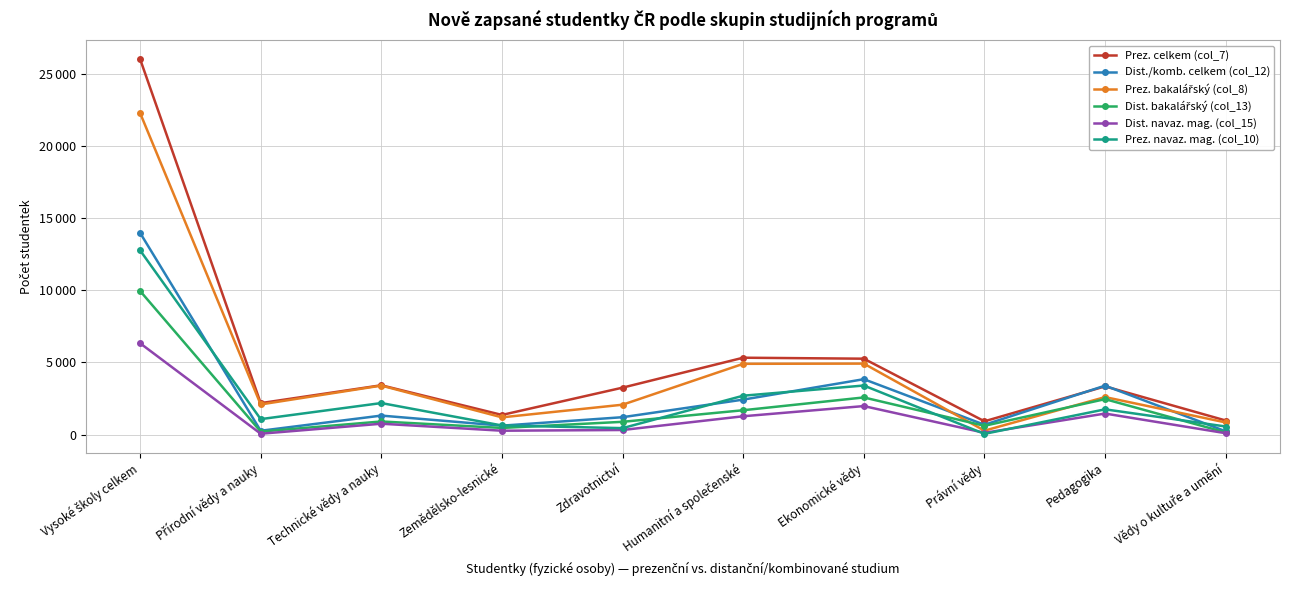

True or false: Prez. bakalářský (col_8) has more than 1 points higher than both neighbors.

True